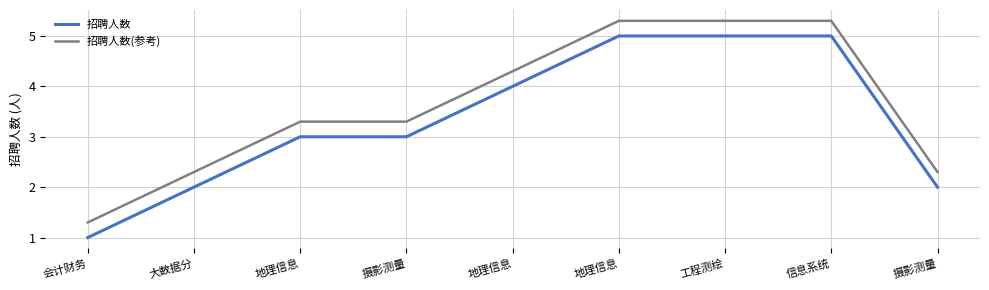

How many lines are shown in the chart?

2